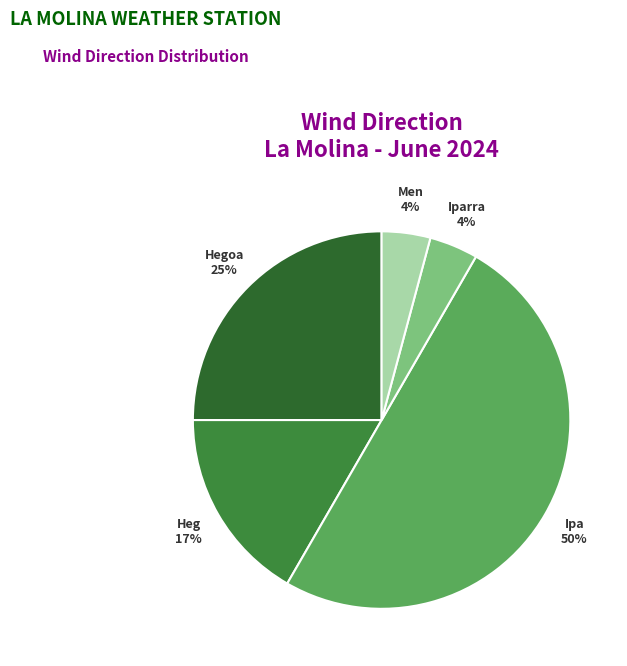

To the nearest percent, what is the difference between the largest and smallest slice percentages?

46%